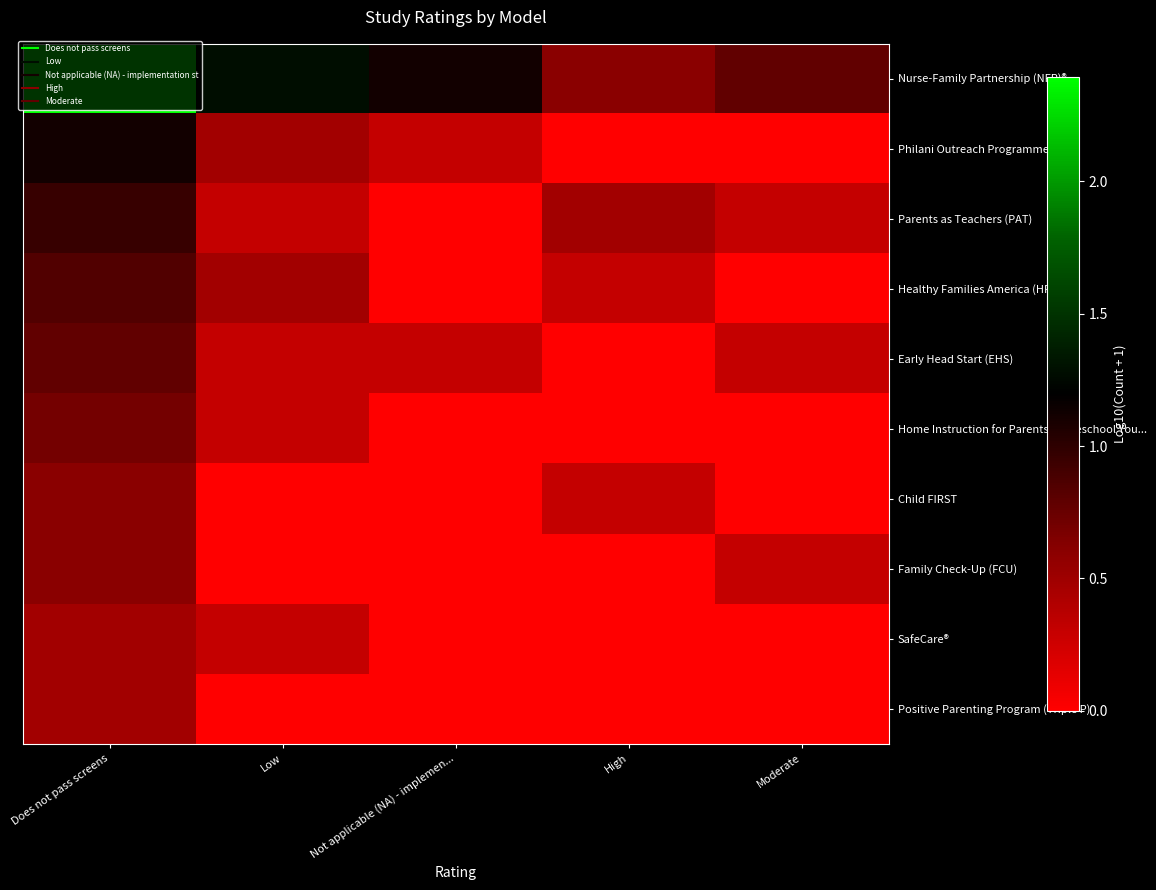

Which category has the lowest value across all series?

High